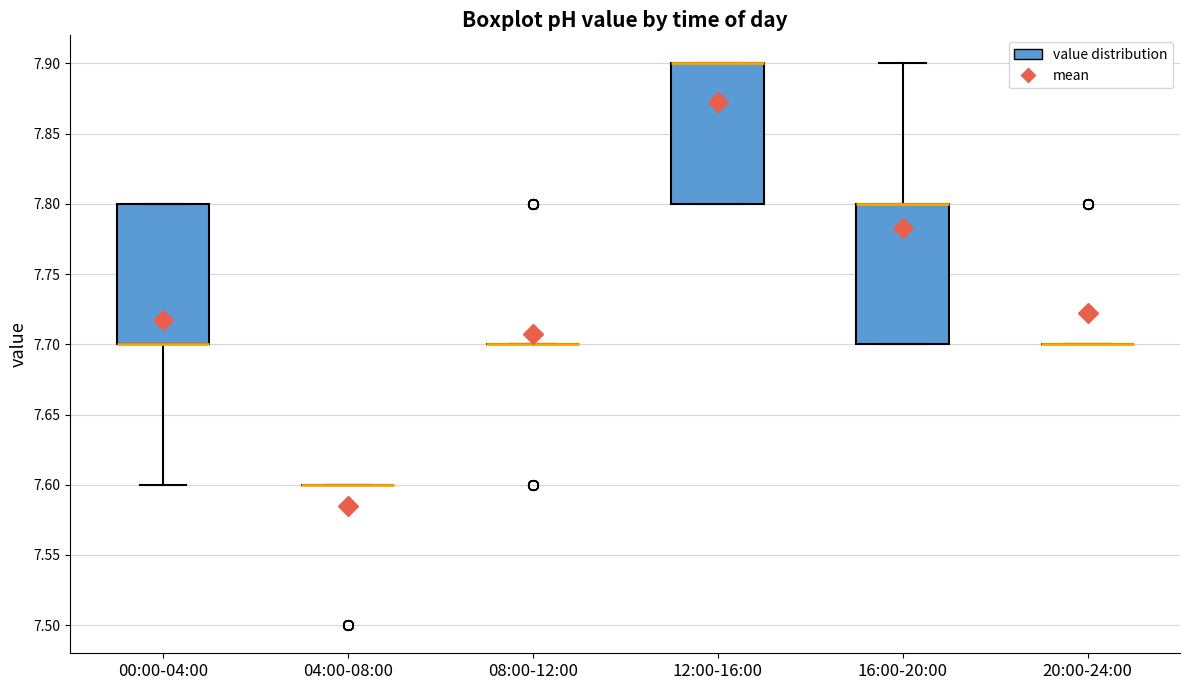

Reading left to right, read every box against the y-axis: the position of its median line, the range the box covers, and the ends of its whiskers. The values are not printed on the chart, so give them approximately, as read against the axis.

00:00-04:00: median 7.7 (drawn on the box's lower edge), box 7.7 to 7.8, whiskers 7.6 to 7.8
04:00-08:00: box collapsed to a line at 7.6, whiskers 7.6 to 7.6
08:00-12:00: box collapsed to a line at 7.7, whiskers 7.7 to 7.7
12:00-16:00: median 7.9 (drawn on the box's upper edge), box 7.8 to 7.9, whiskers 7.8 to 7.9
16:00-20:00: median 7.8 (drawn on the box's upper edge), box 7.7 to 7.8, whiskers 7.7 to 7.9
20:00-24:00: box collapsed to a line at 7.7, whiskers 7.7 to 7.7